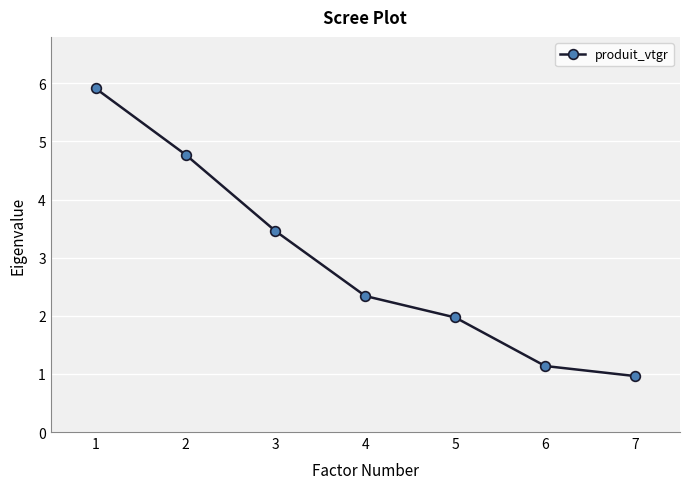

What is the maximum value shown in the chart?

5.9